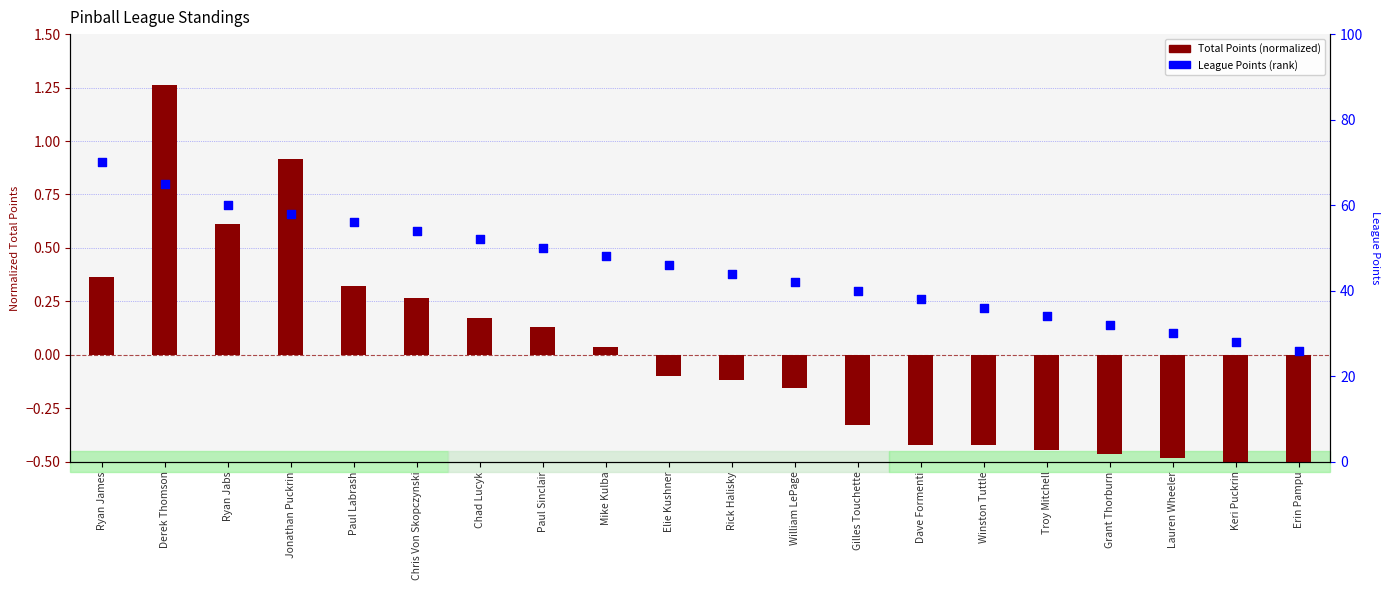

Is the value of League Points (rank) at Chris Von Skopczynski greater than the value of Total Points (normalized) at Ryan Jabs?

Yes